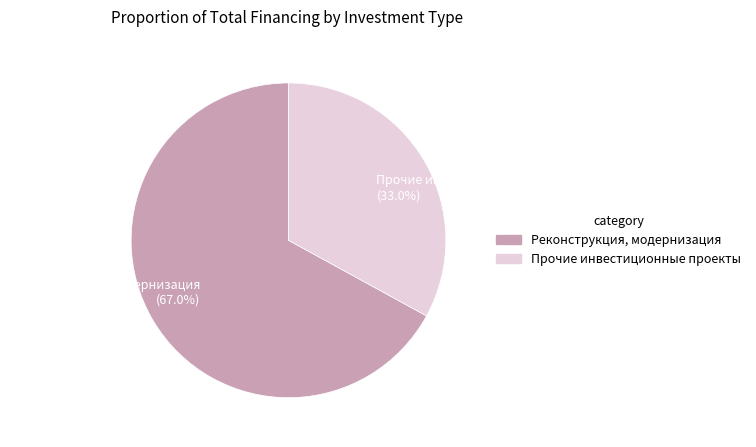

Approximately how many times larger is the value at Реконструкция, модернизация (67.0%) compared to Прочие инвестиционные проекты (33.0%)?

2.0